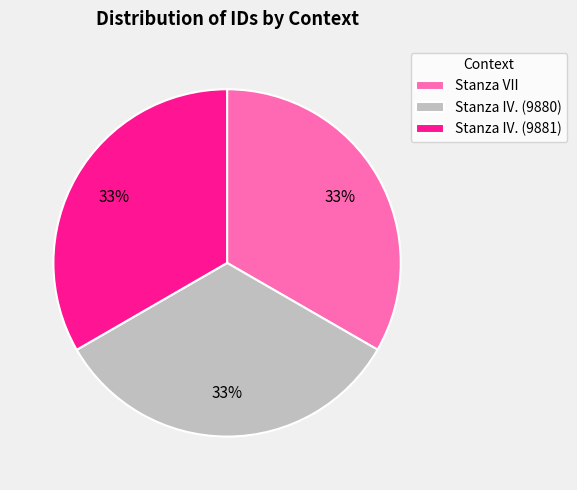

Is it true that Stanza VII is 21% of the pie?

False